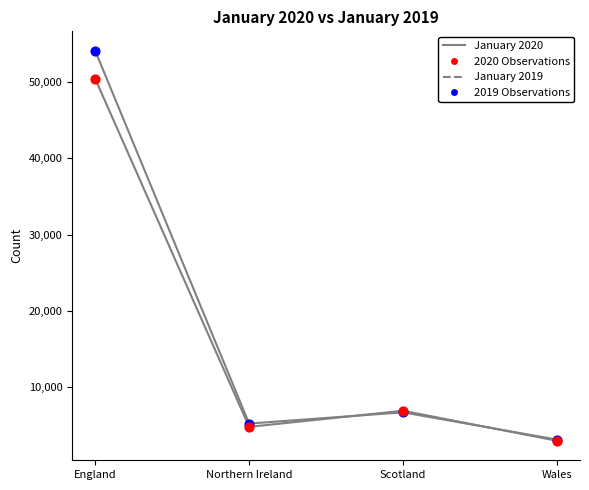

How many categories are shown in the chart?

4